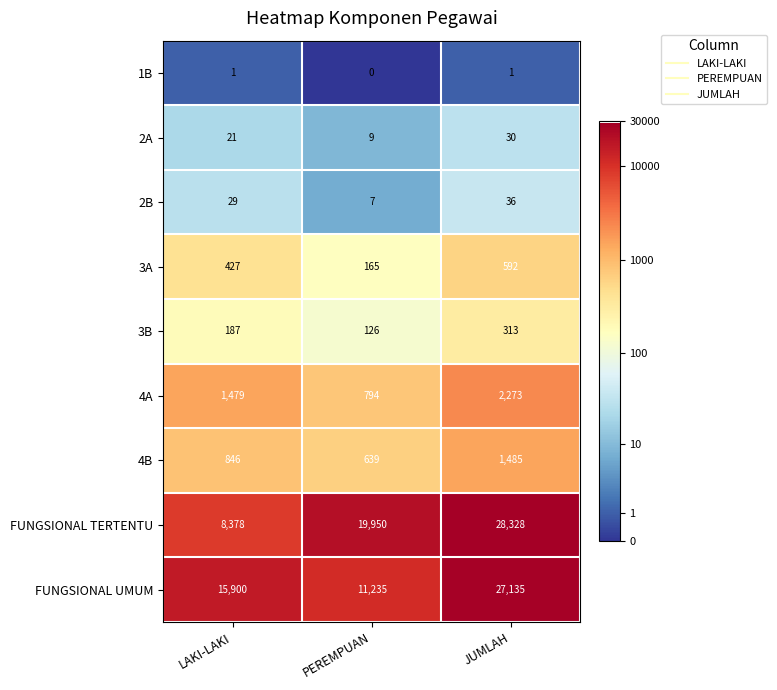

At how many categories does at least one series exceed 818?

3